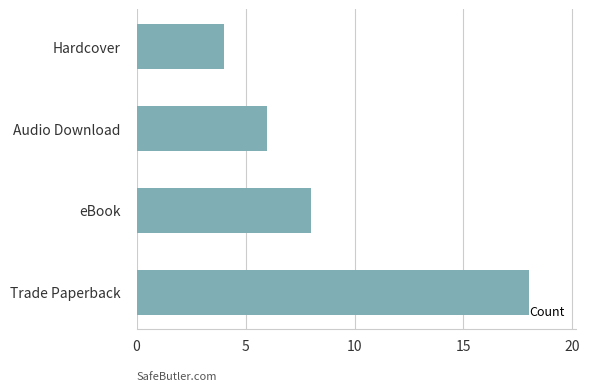

Approximately how many times larger is the value at eBook compared to Audio Download?

1.3